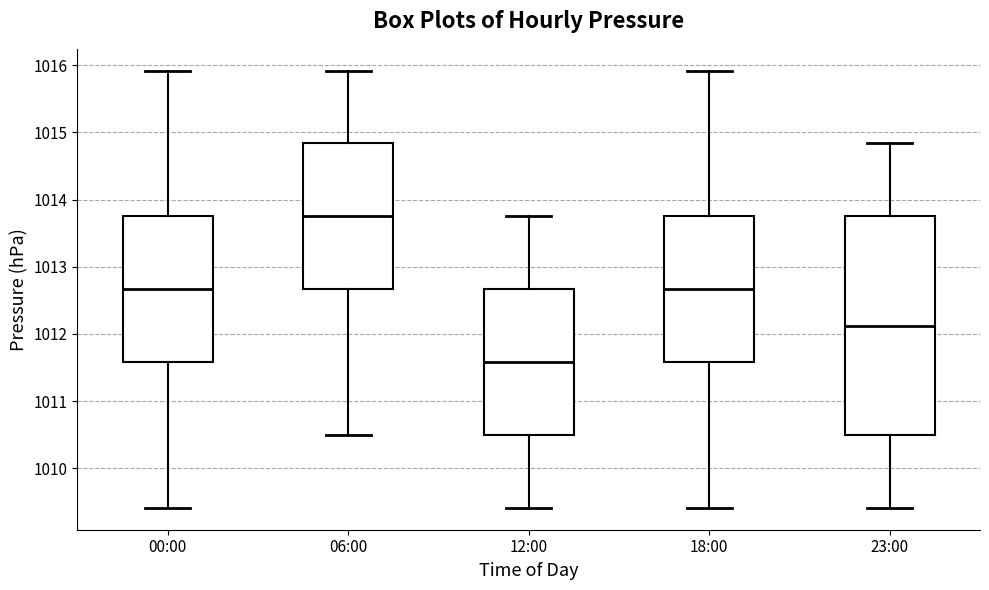

Reading left to right, transcribe this box plot: for each box, give where its median line is, the range the box spans, and where its two whiskers end, as read against the y-axis. The values are not printed on the chart, so give them approximately, as read against the axis.

00:00: median 1012.7, box 1011.6 to 1013.8, whiskers 1009.4 to 1015.9
06:00: median 1013.8, box 1012.7 to 1014.8, whiskers 1010.5 to 1015.9
12:00: median 1011.6, box 1010.5 to 1012.7, whiskers 1009.4 to 1013.8
18:00: median 1012.7, box 1011.6 to 1013.8, whiskers 1009.4 to 1015.9
23:00: median 1012.1, box 1010.5 to 1013.8, whiskers 1009.4 to 1014.8